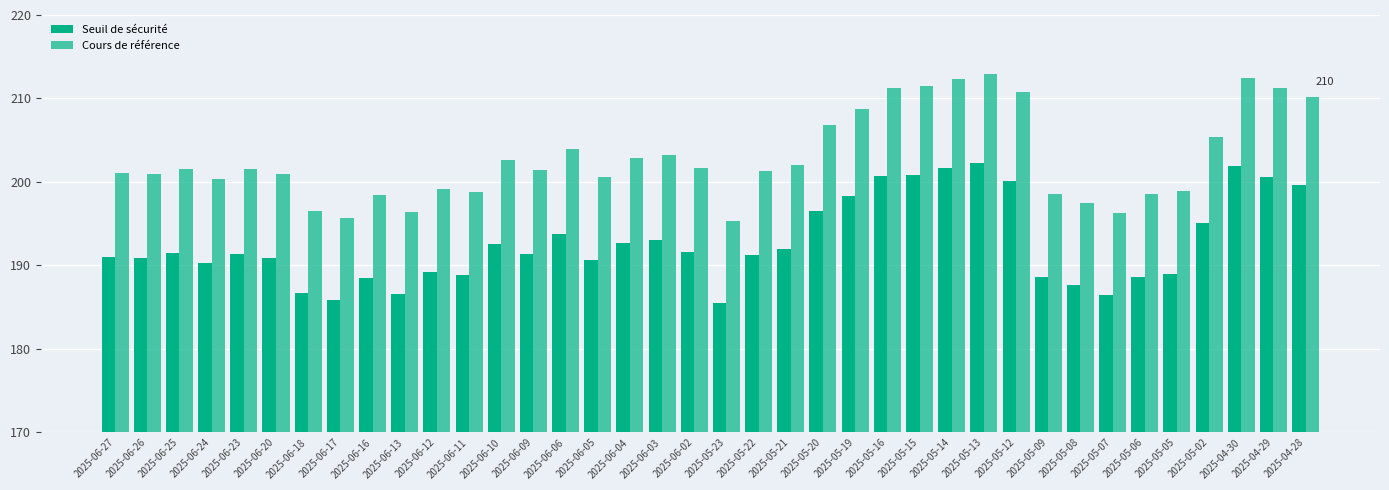

Does the chart contain stacked bars?

No